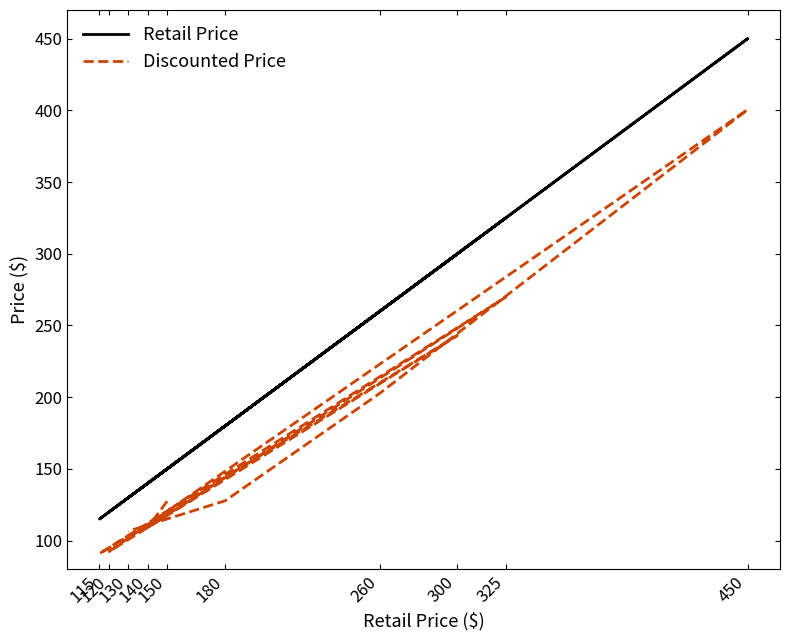

Read the Retail Price value at 260.

260.0